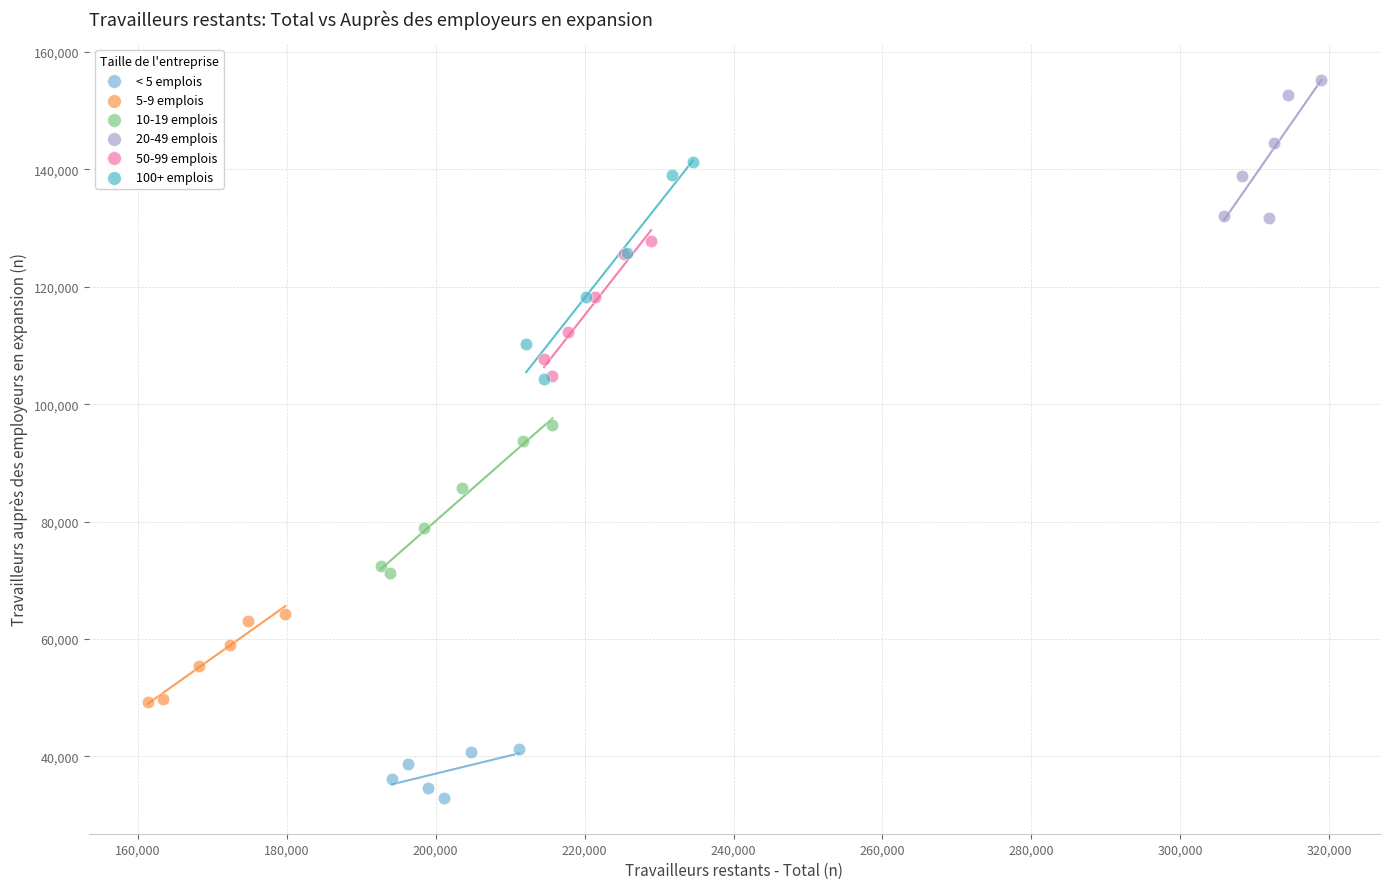

What are all the series names shown in the legend?

< 5 emplois, 5-9 emplois, 10-19 emplois, 20-49 emplois, 50-99 emplois, 100+ emplois